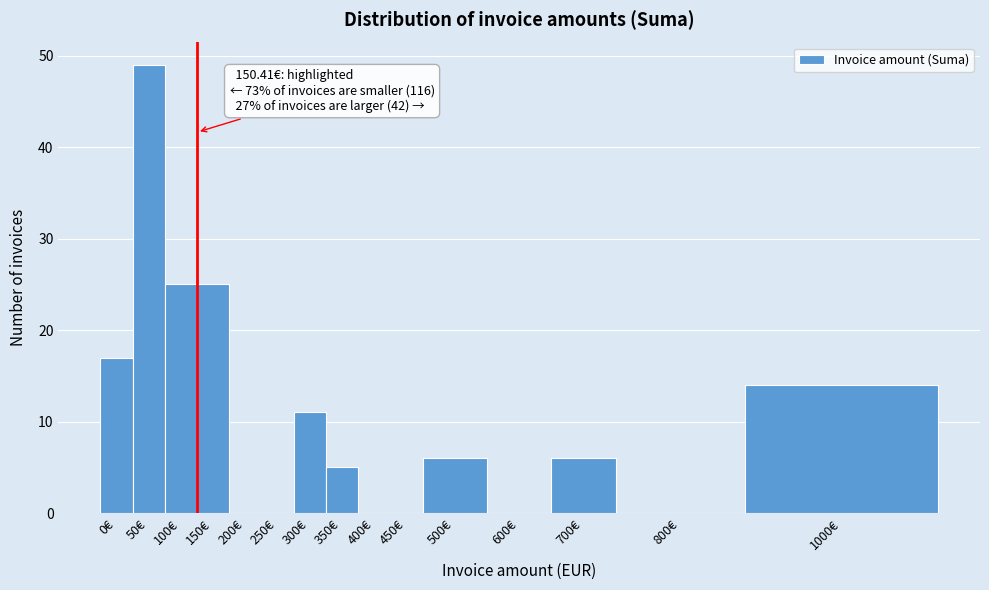

Reading left to right, list all the values displayed in this chart.

0€=17	50€=49	100€=25	150€=25	200€=0	250€=0	300€=11	350€=5	400€=0	450€=0	500€=6	600€=0	700€=6	800€=0	1000€=14